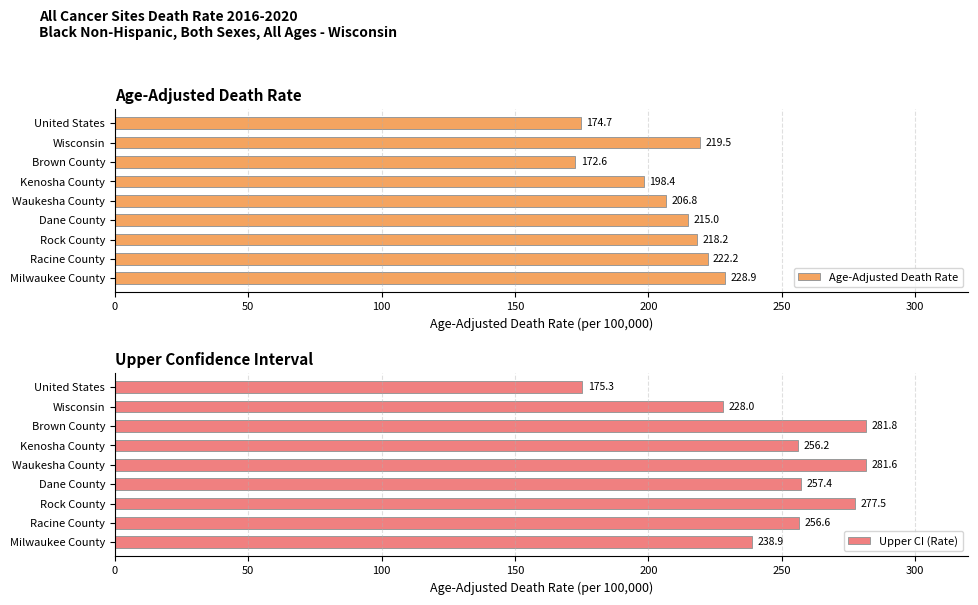

How many groups of bars are there?

9